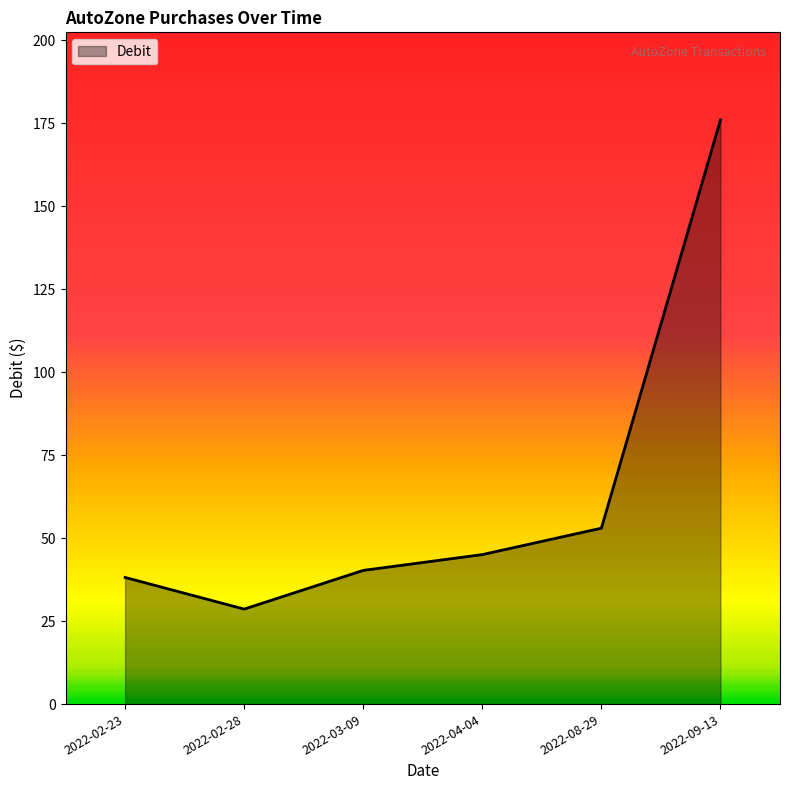

Where is the data nearest to the value 102?

2022-08-29